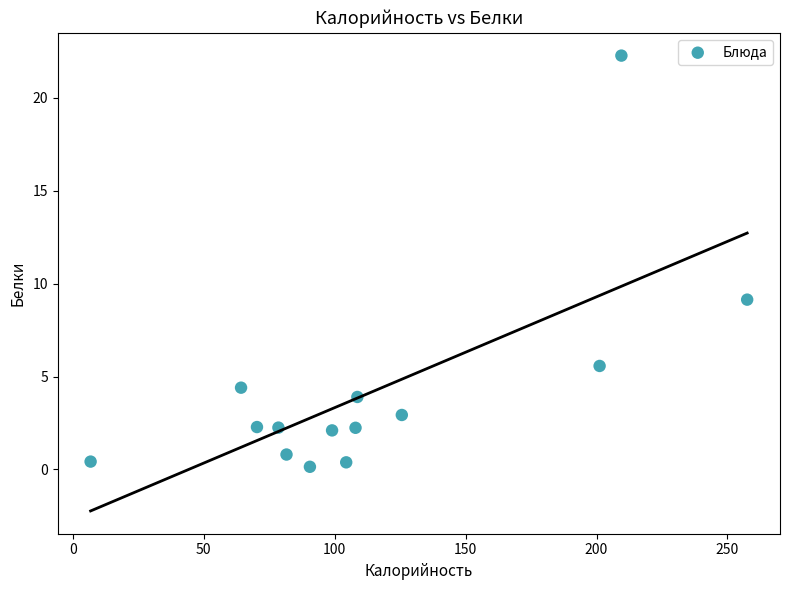

What Y value in the scatter plot is closest to 11?

9.1